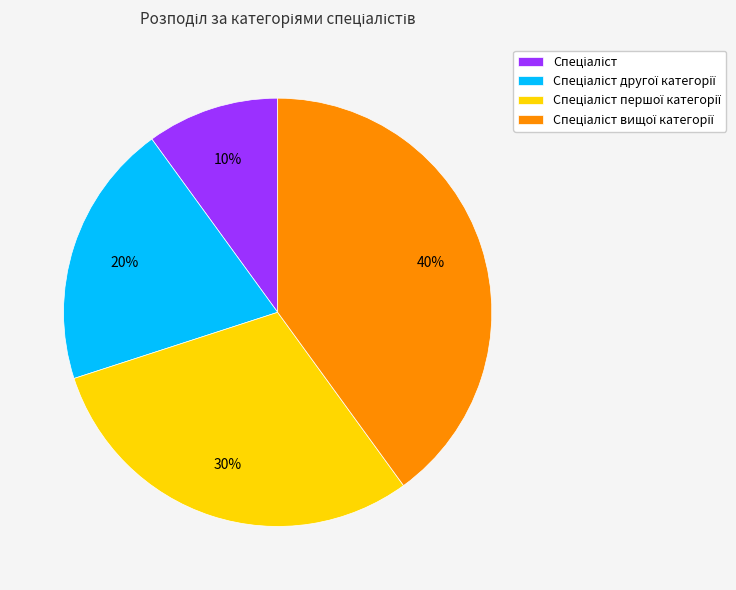

Is there any slice that represents more than half of the pie?

No